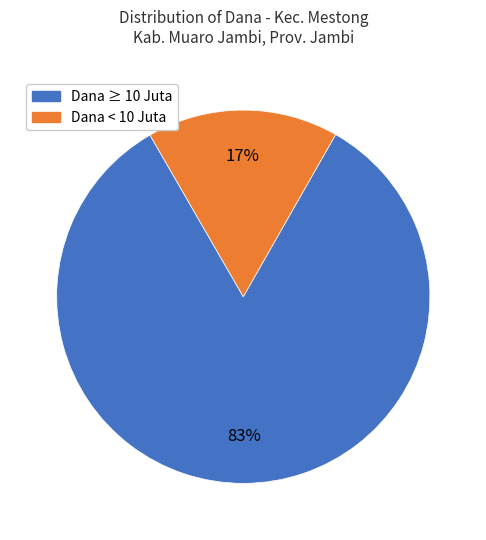

To the nearest percent, what is the average slice percentage?

50%